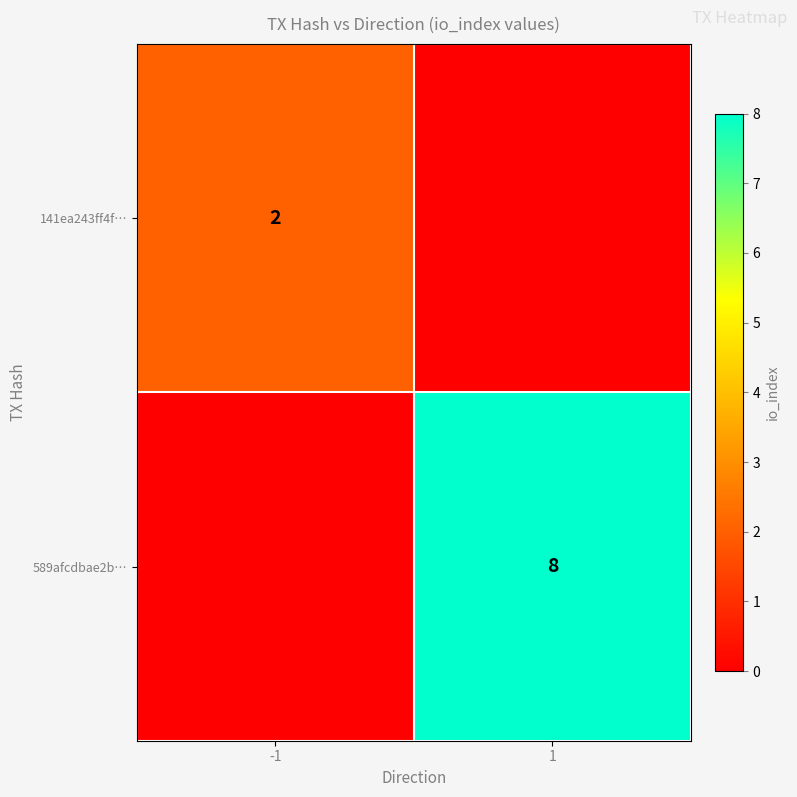

The 589afcdbae2b… series shows 13 at 1. True or false?

False